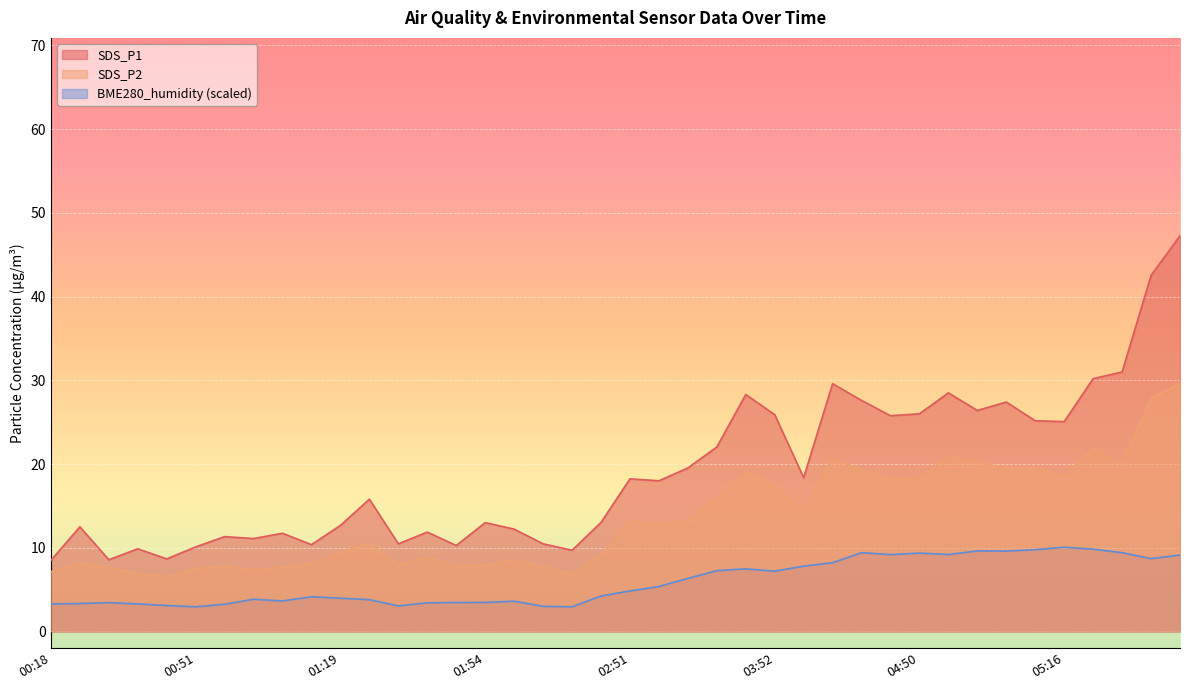

True or false: BME280_humidity has a value of 5.4 at 03:09.

True